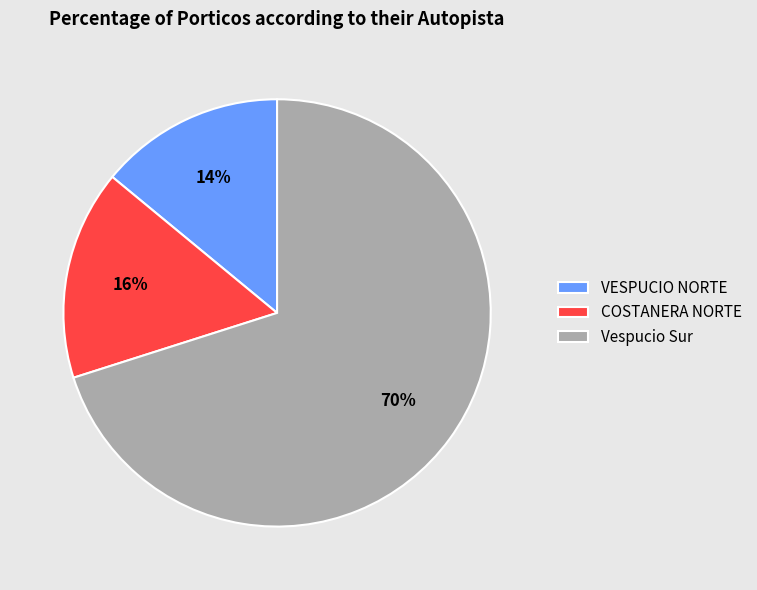

To the nearest percent, what is the difference between the largest and smallest slice percentages?

56%